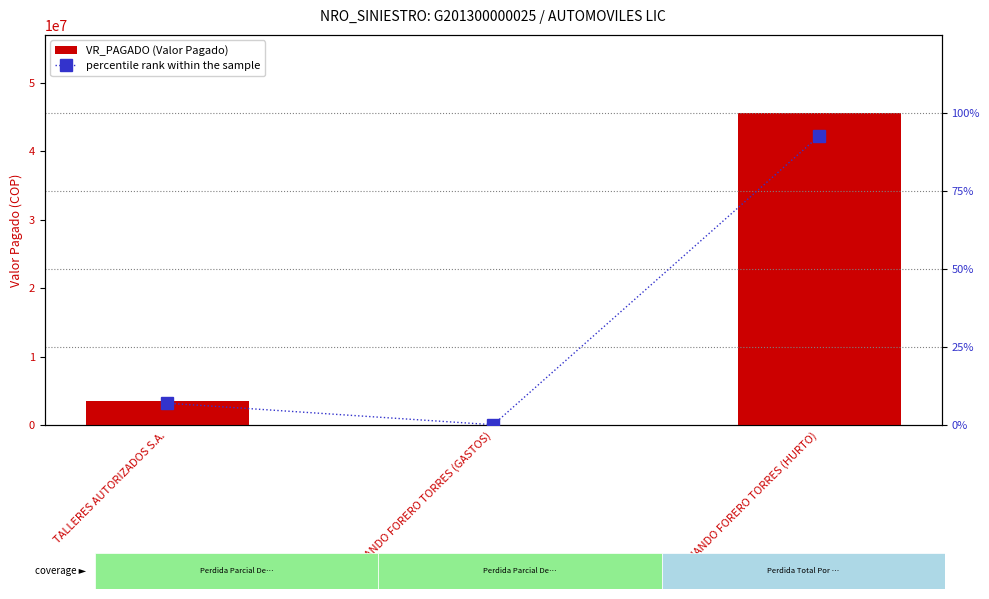

What is the difference between the maximum and minimum values in the VR_PAGADO (Valor Pagado) series?

45510000.0